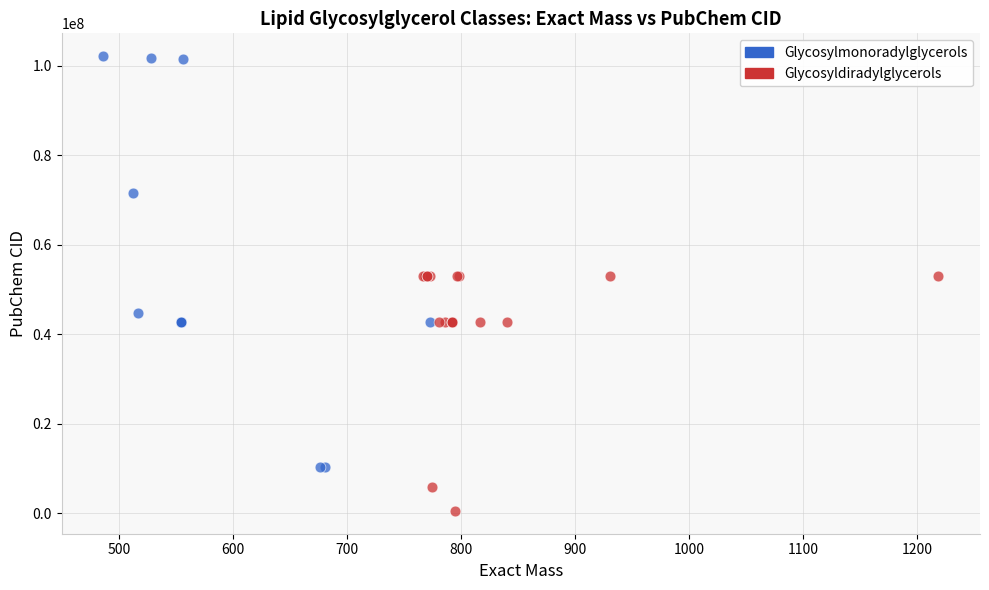

Which series contains the highest Y value?

Glycosylmonoradylglycerols